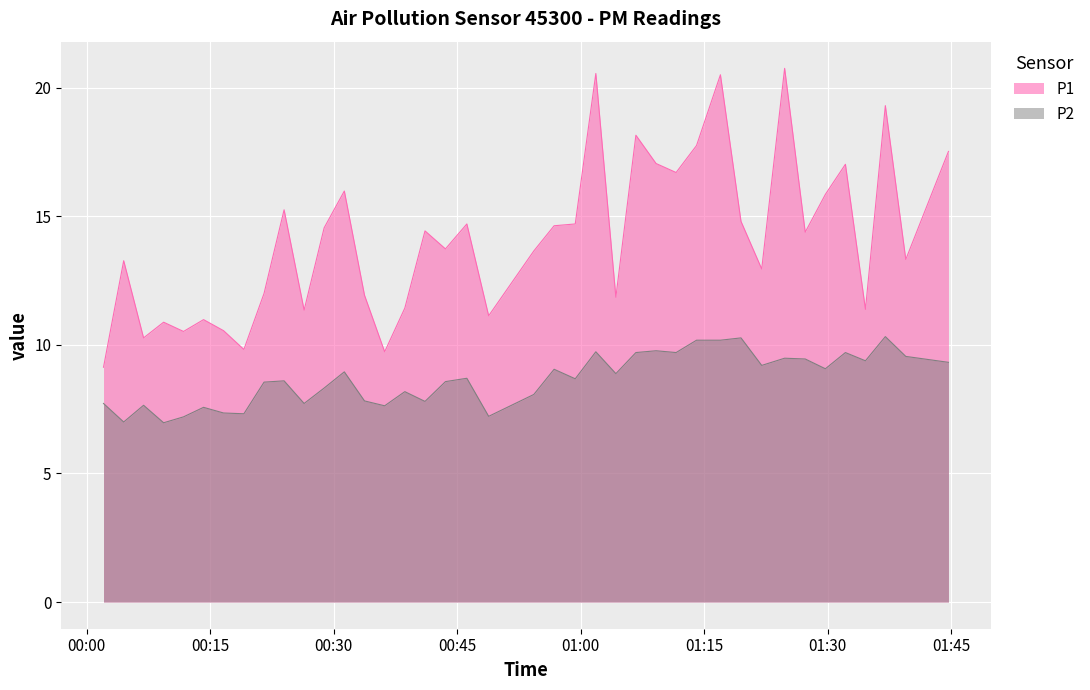

Count the number of data series in this chart.

2